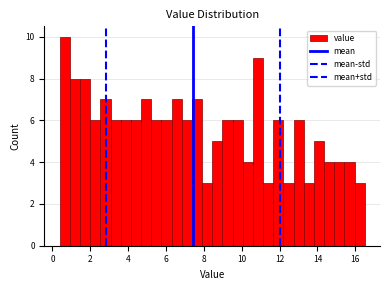

Around what value on the x-axis is the tallest bar? Give the approximate position of its centre, as read against the axis.

0.6